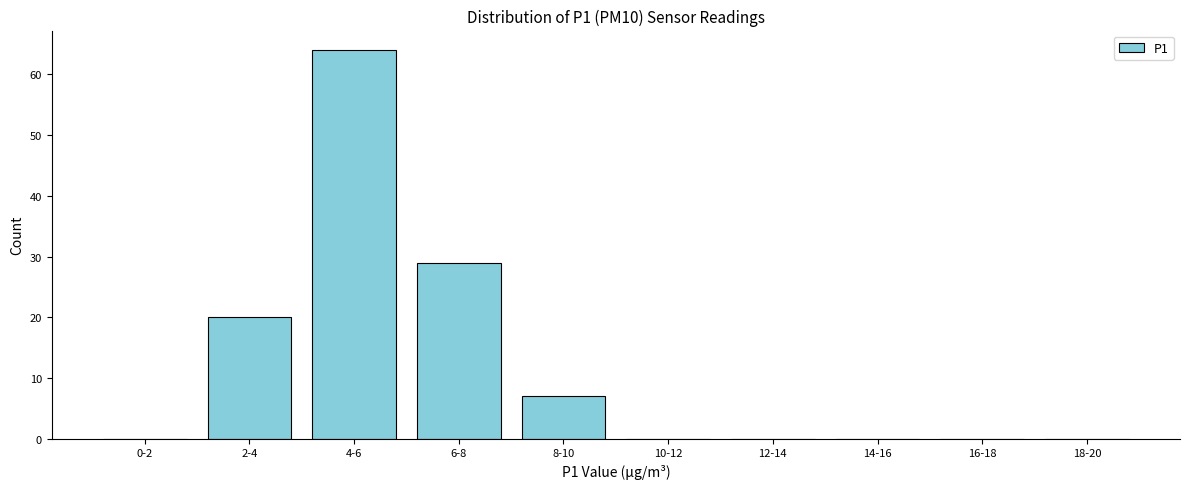

What is the sum of all values?

120